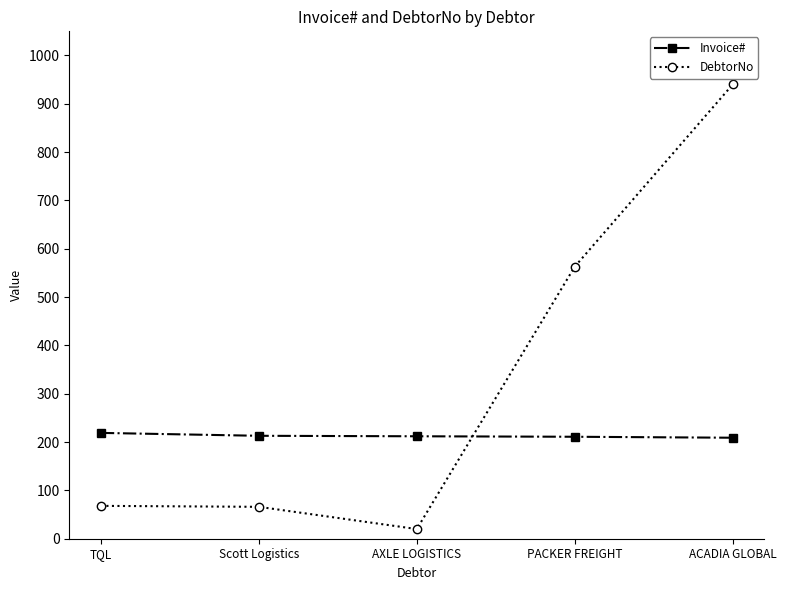

How many lines are shown in the chart?

2